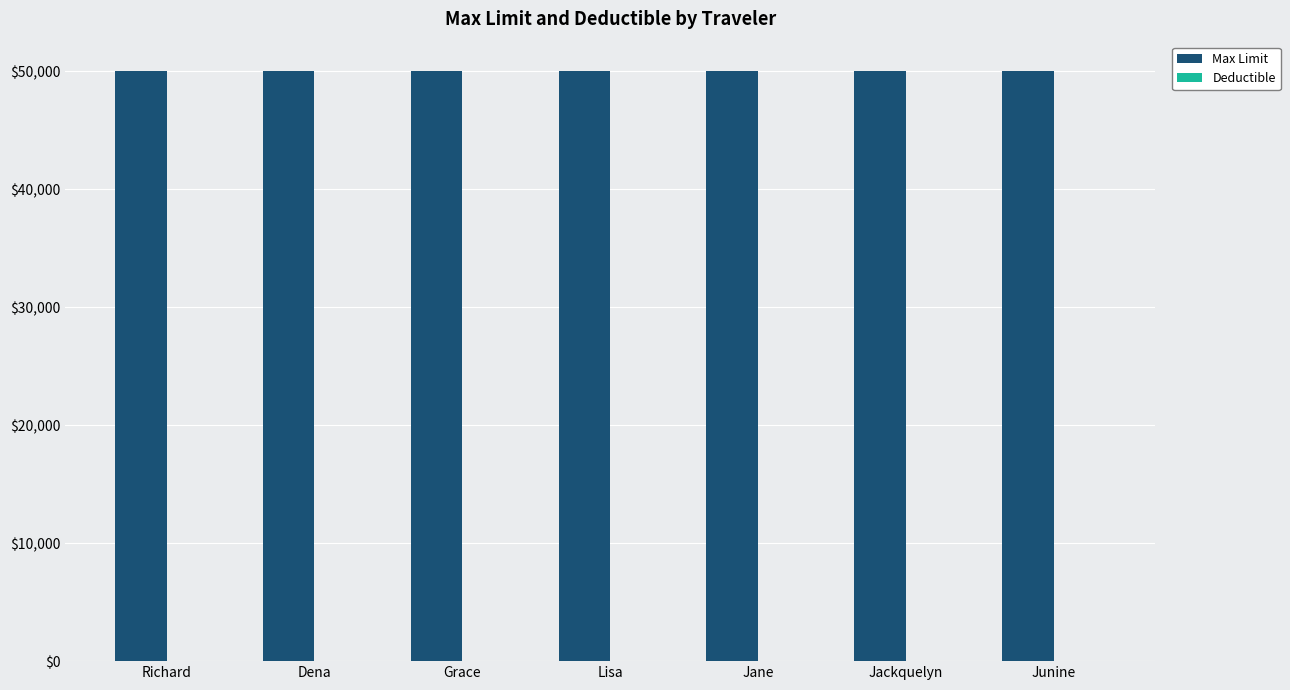

True or false: Max Limit has a value of 25549 at Grace.

False